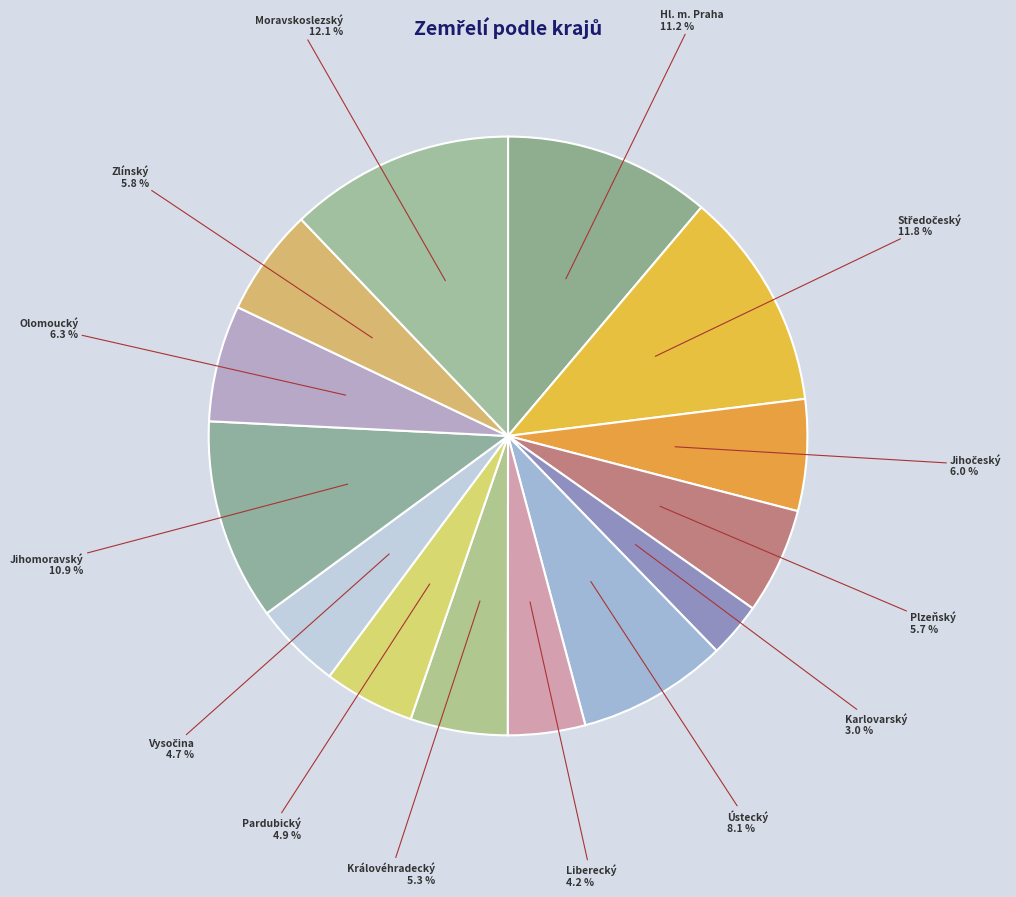

Which category has the smallest portion of the pie?

Karlovarský